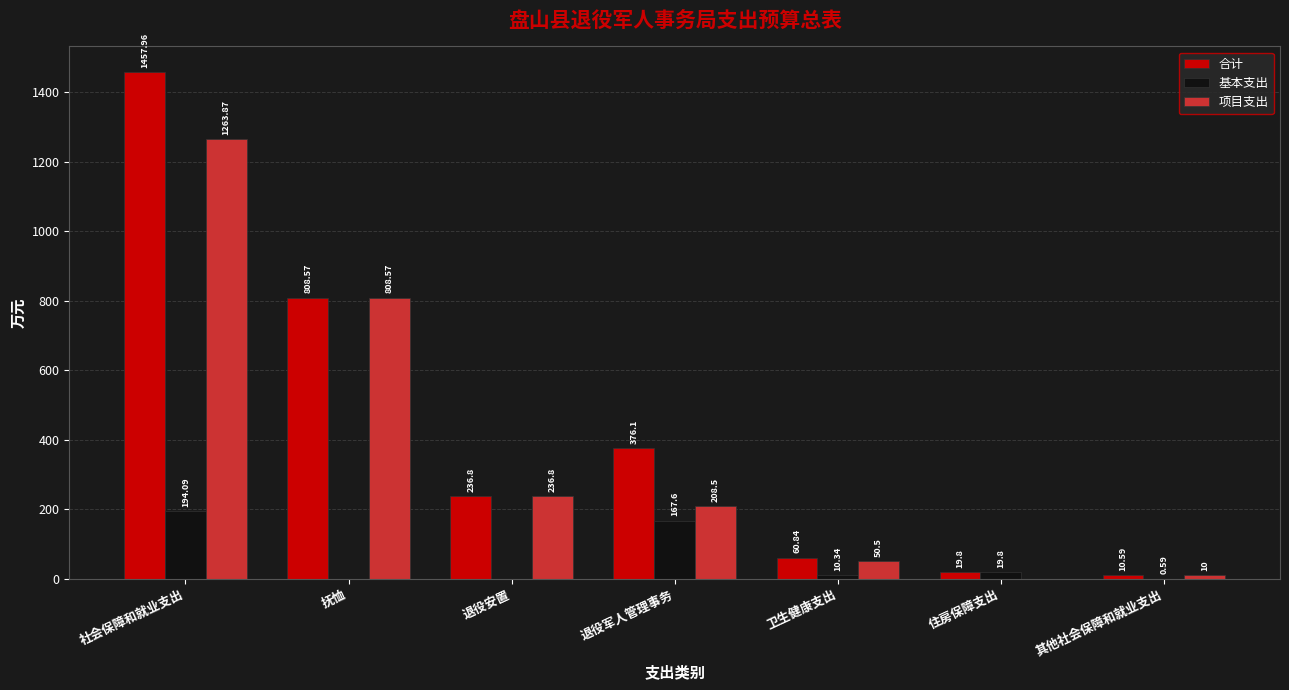

Which series changed the most between 退役军人管理事务 and 卫生健康支出?

合计